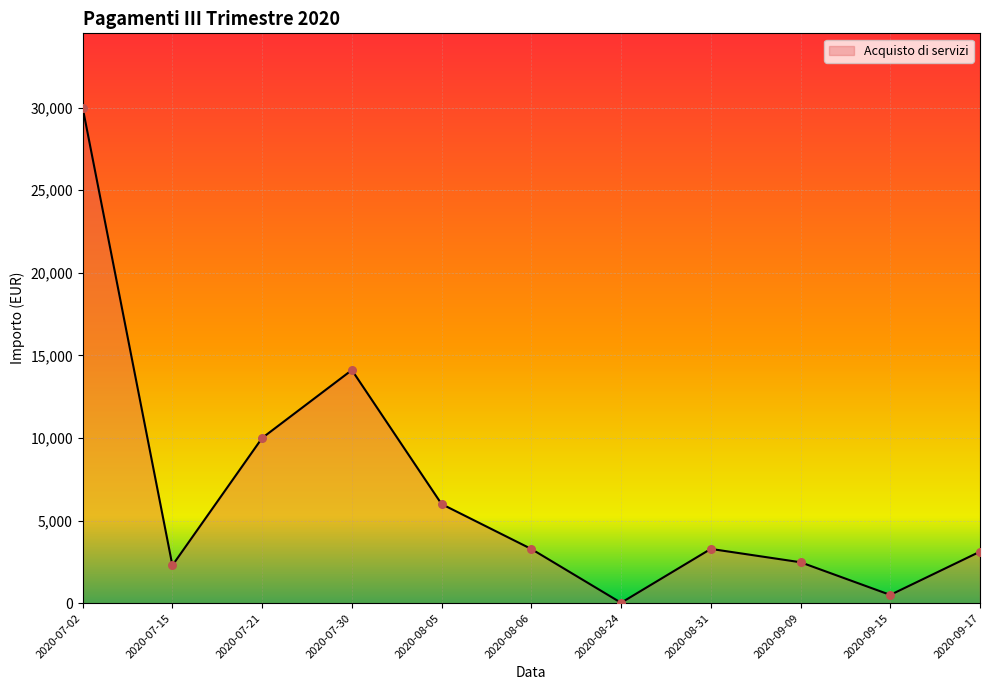

Between 2020-07-30 and 2020-07-02, which is larger?

2020-07-02